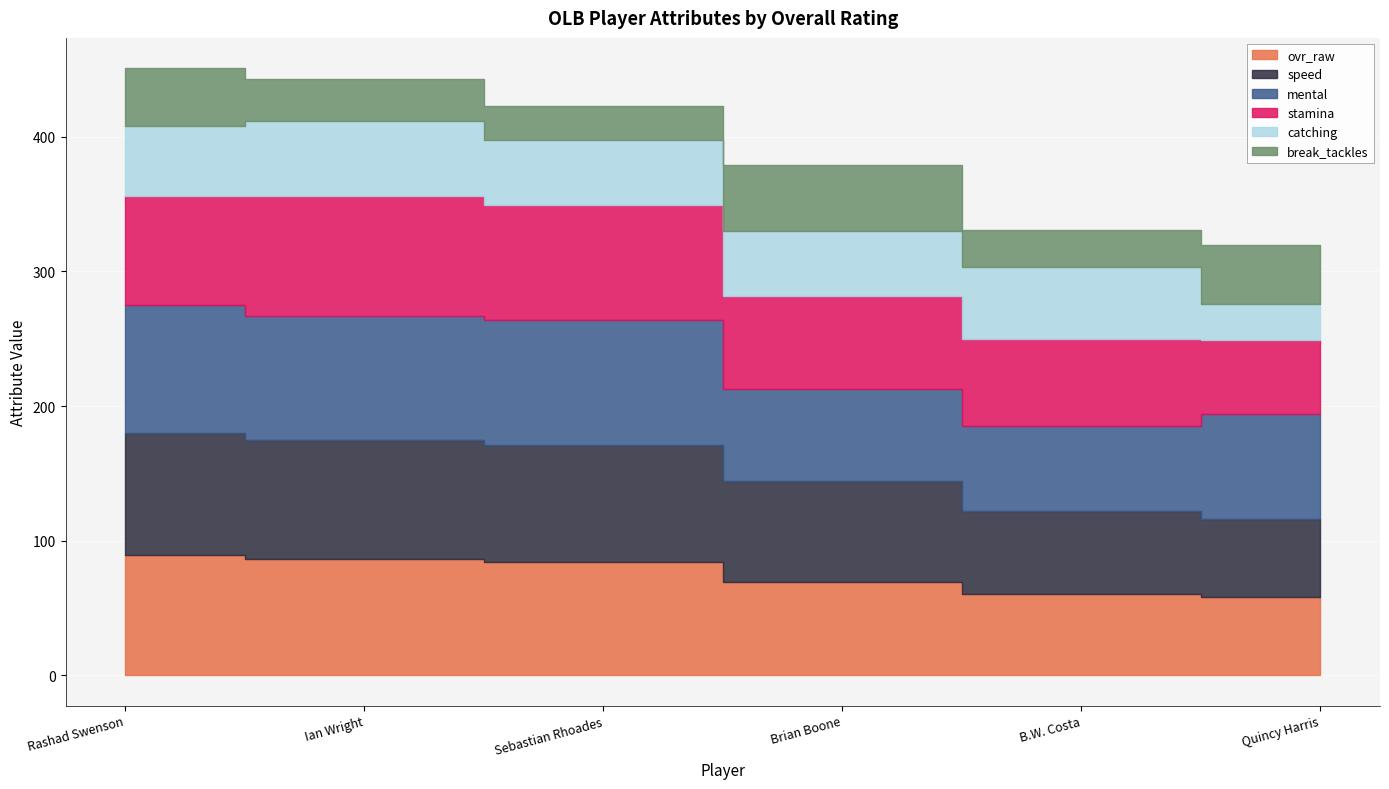

True or false: mental has more than 2 points higher than both neighbors.

False